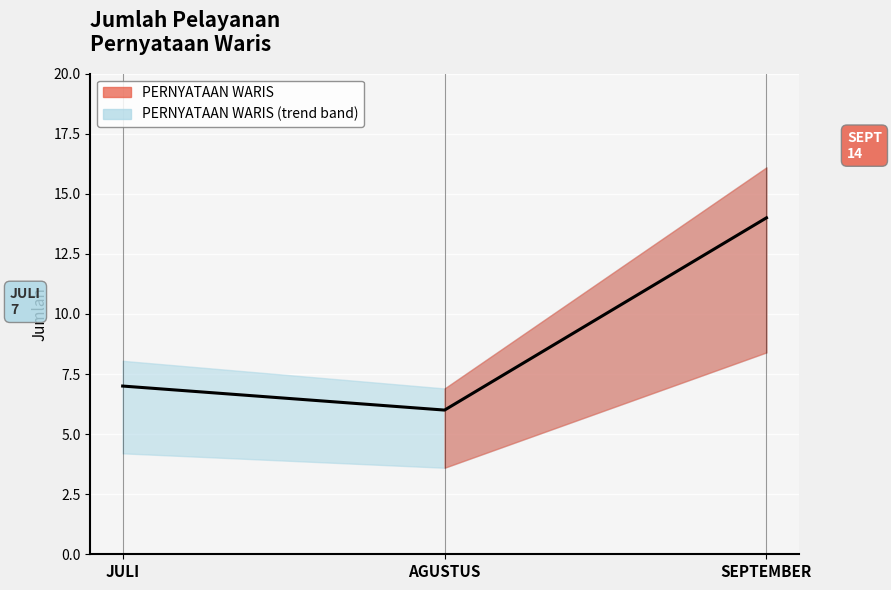

What is the smallest value displayed?

6